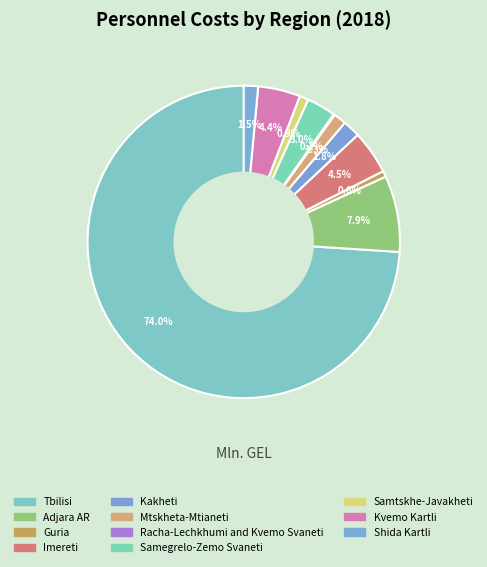

To the nearest percent, what portion does Guria represent?

1%